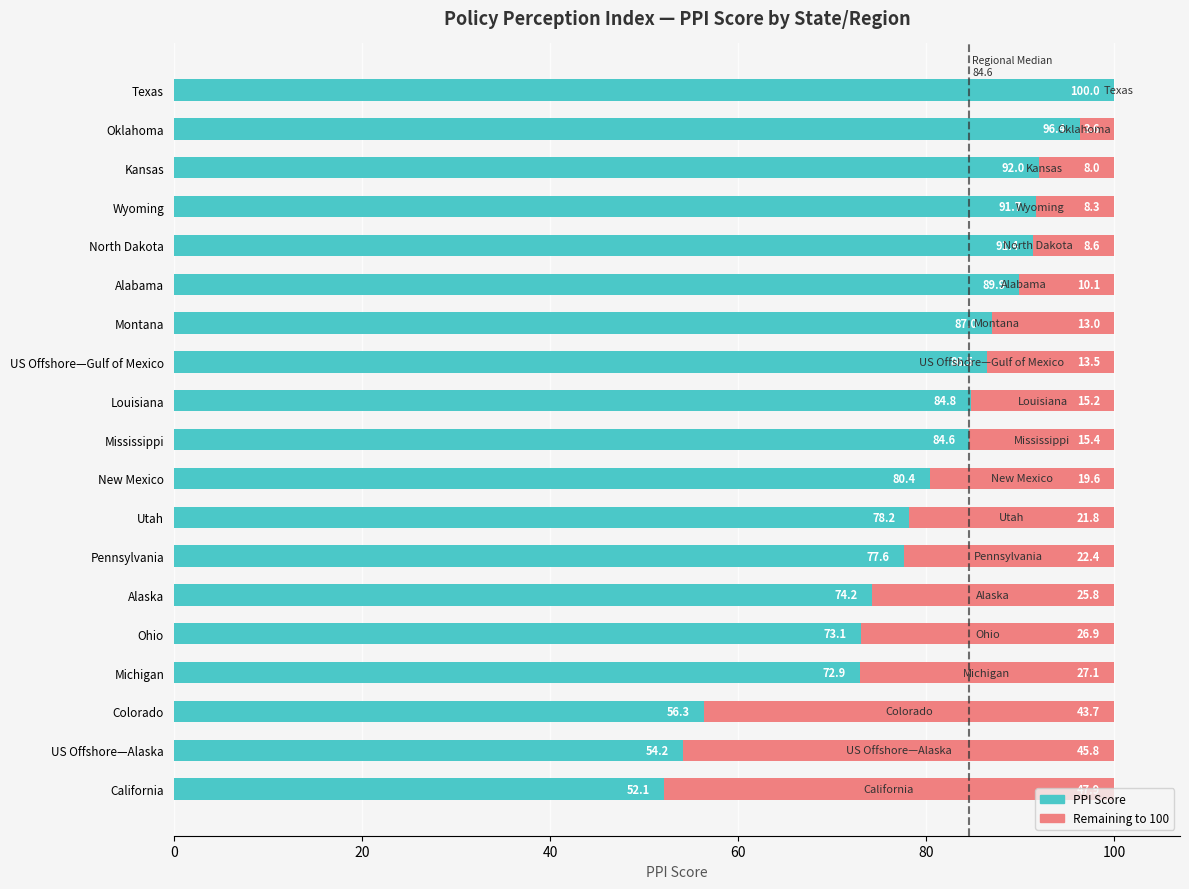

How many data points does each series have?

19